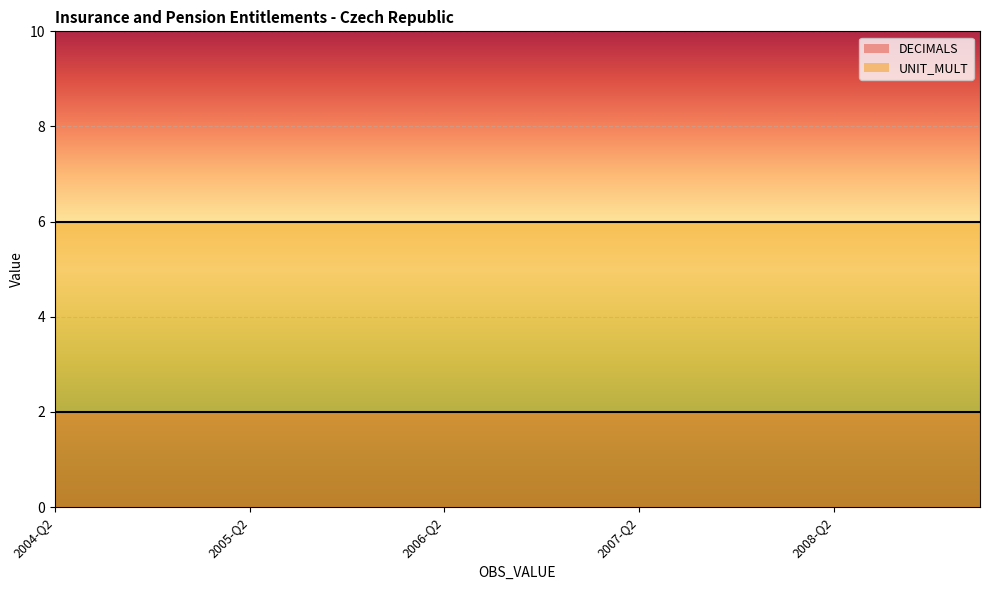

Which series has the largest total across all categories?

UNIT_MULT